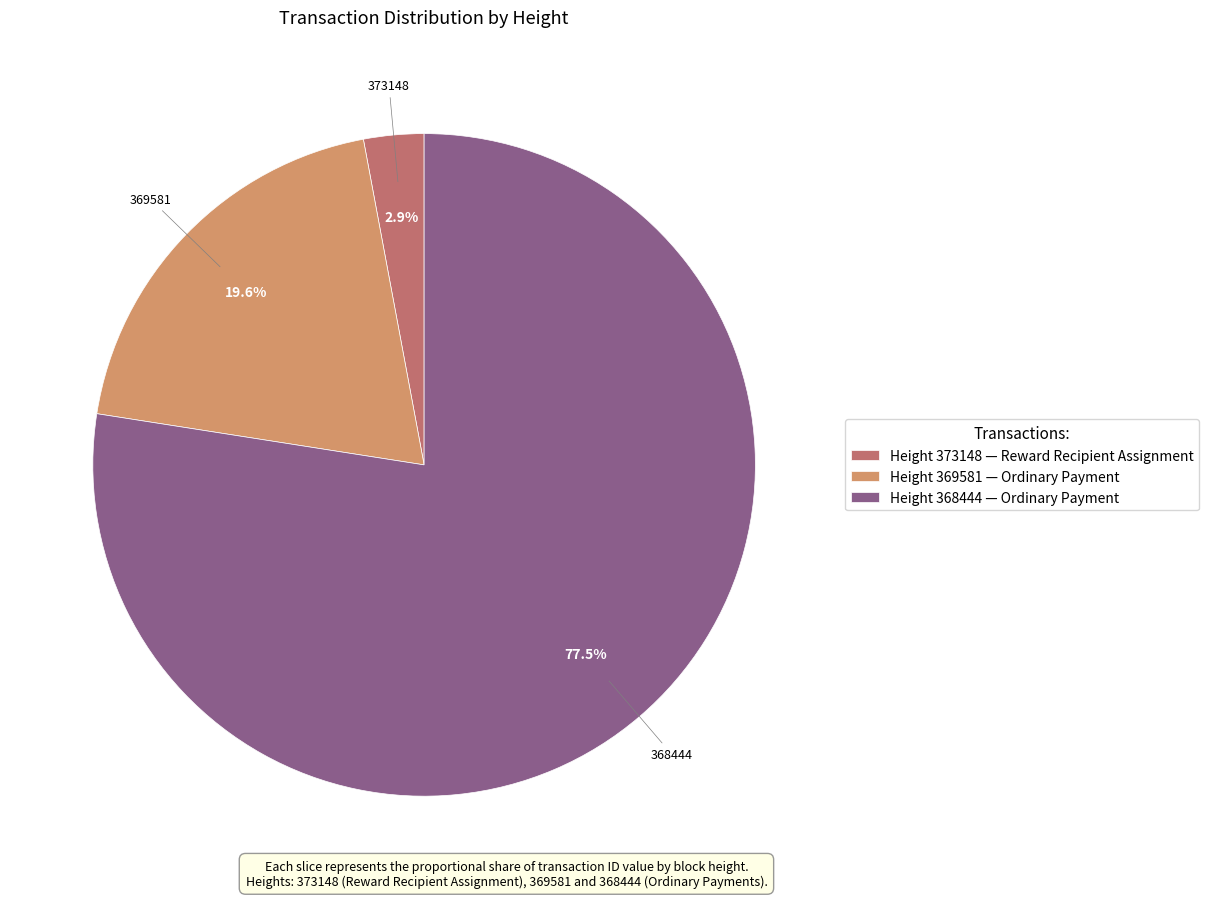

Which has a higher value, Height 368444 — Ordinary Payment or Height 373148 — Reward Recipient Assignment?

Height 368444 — Ordinary Payment